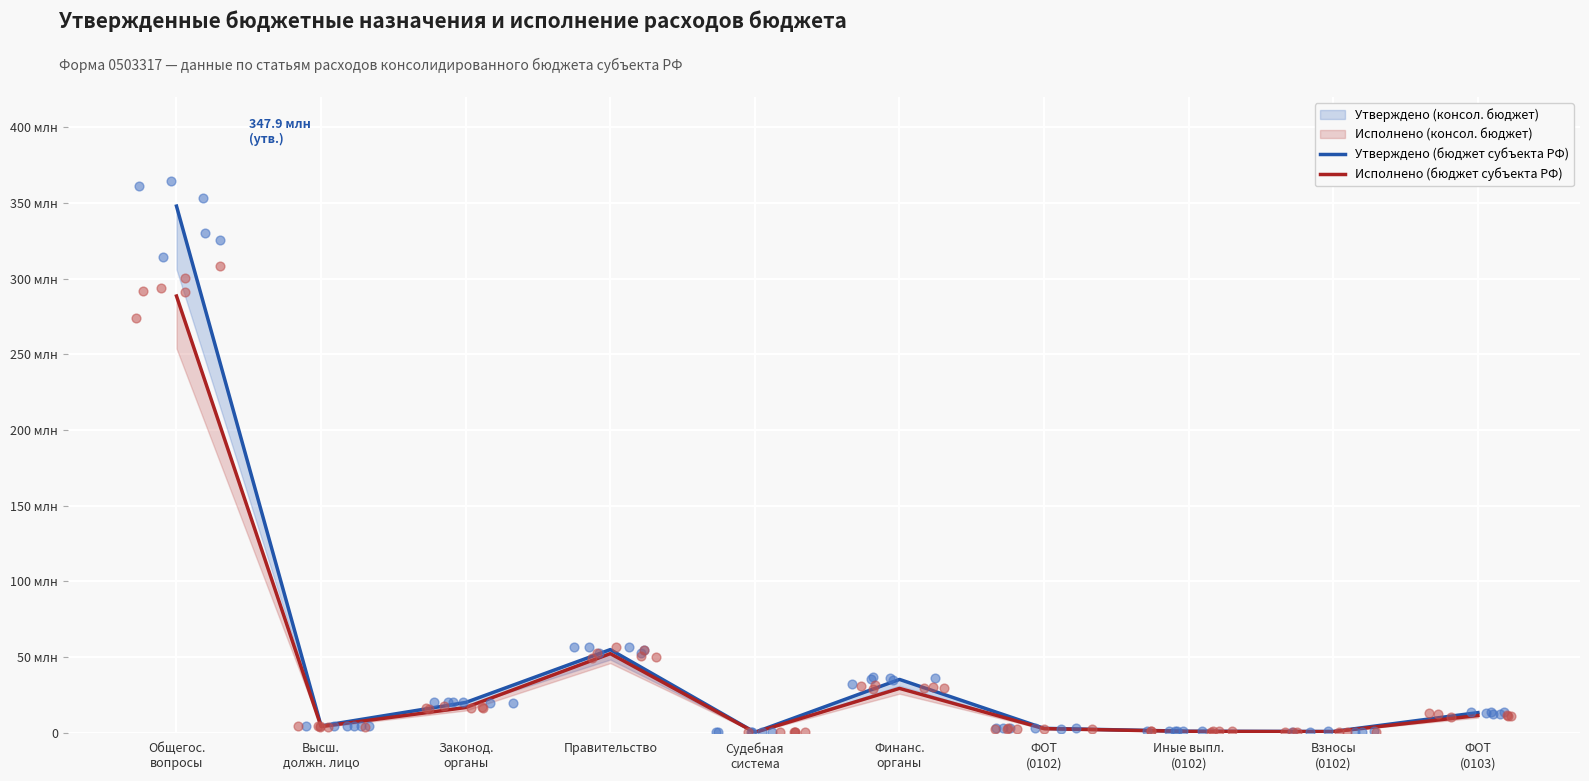

Which series has the largest total across all categories?

Утверждено (бюджет субъекта РФ)